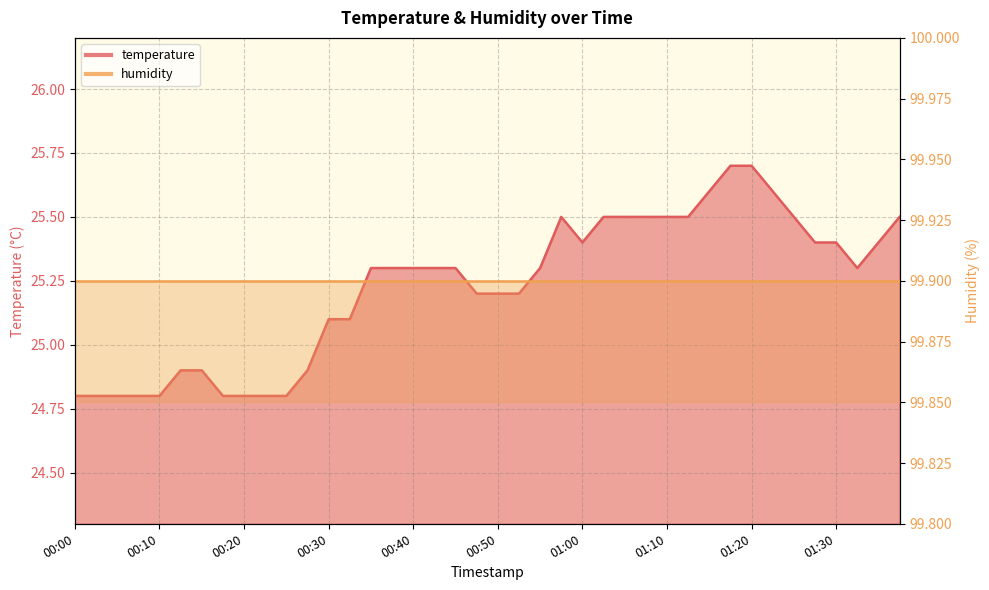

What is the average value?

25.2